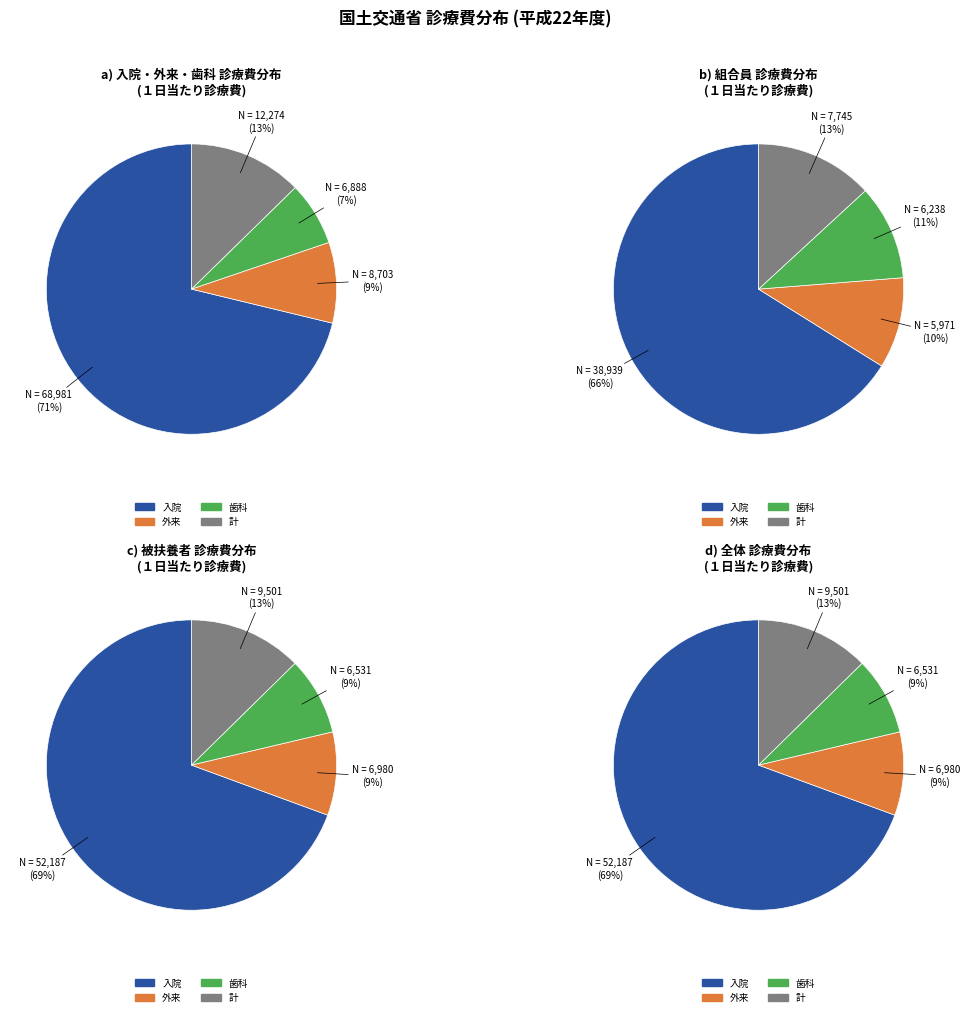

Which has a higher value, 計 or 入院?

入院